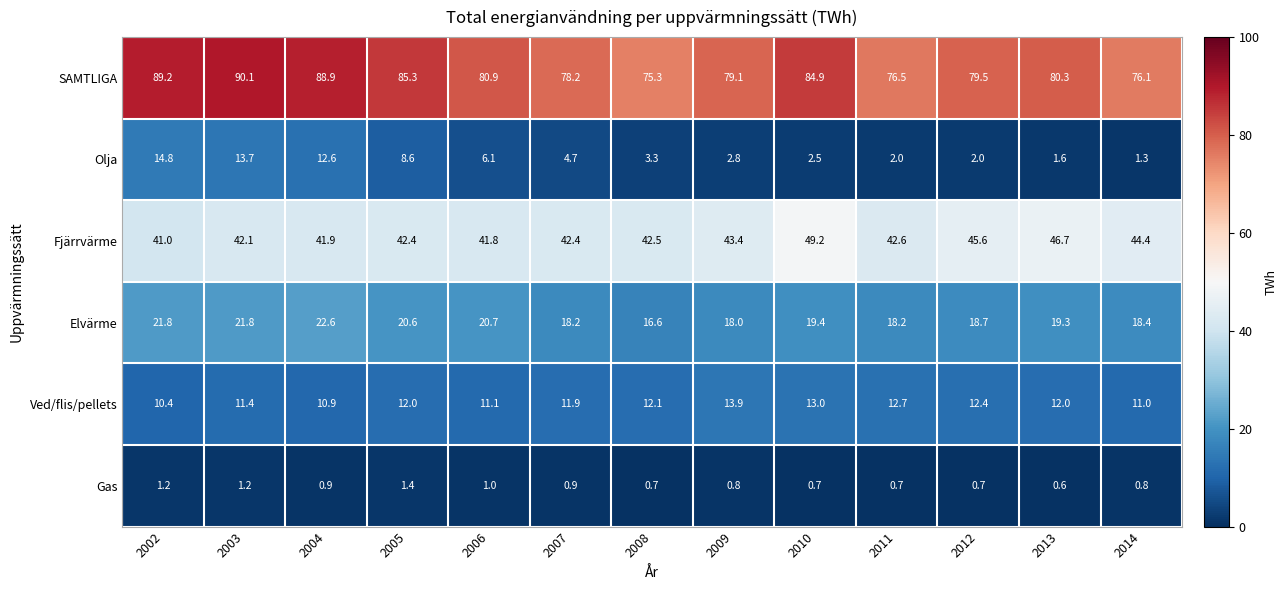

Which series has the largest range (max minus min)?

SAMTLIGA